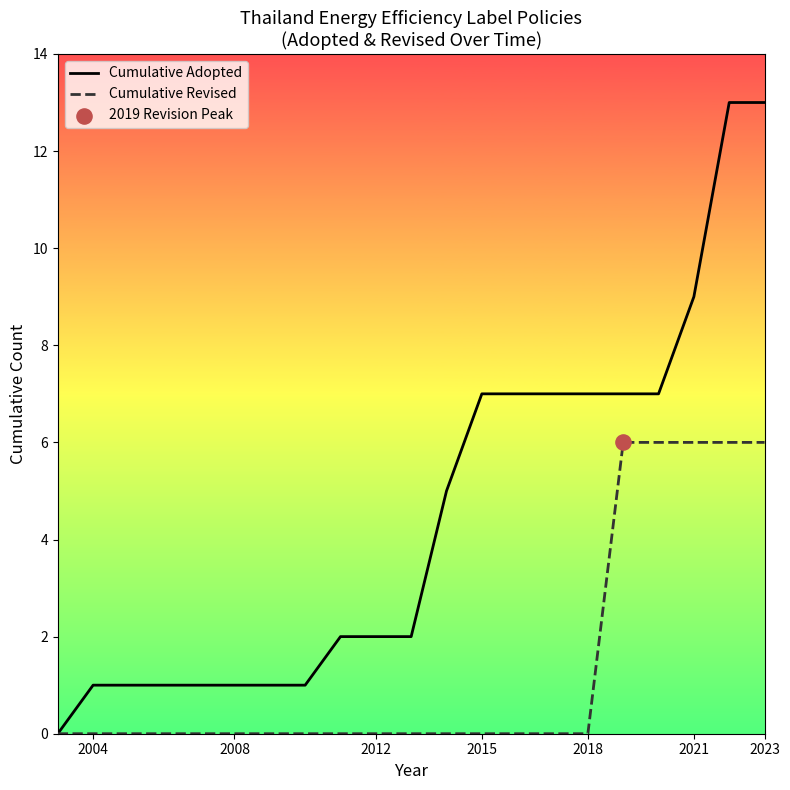

What are all the series names shown in the legend?

Cumulative Adopted, Cumulative Revised